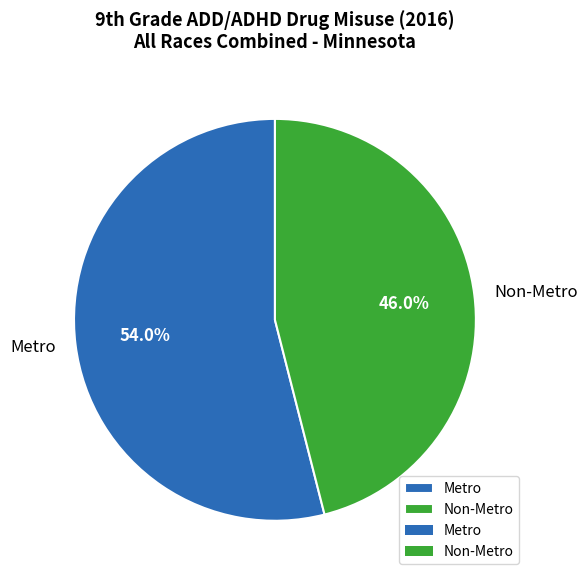

To the nearest percent, what percentage of the pie is Non-Metro?

46%